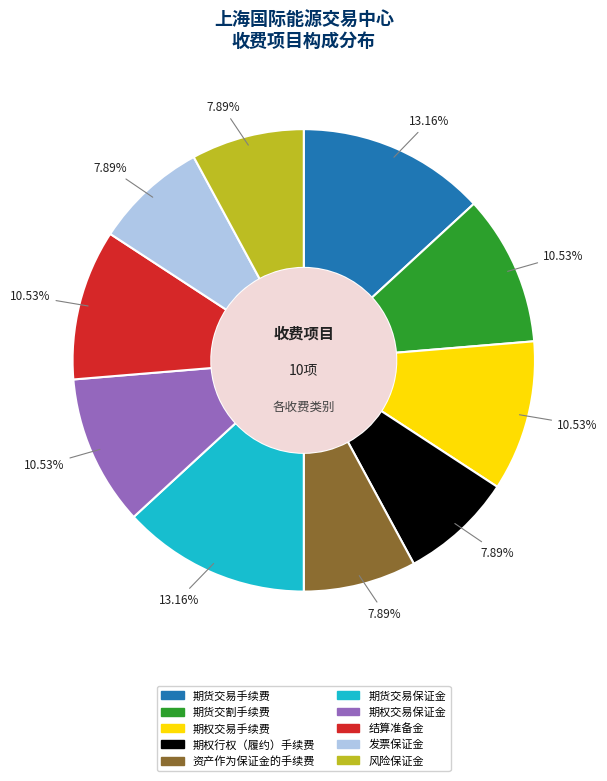

To the nearest percent, what is the combined percentage of 期权交易手续费 and 期权交易保证金?

21%